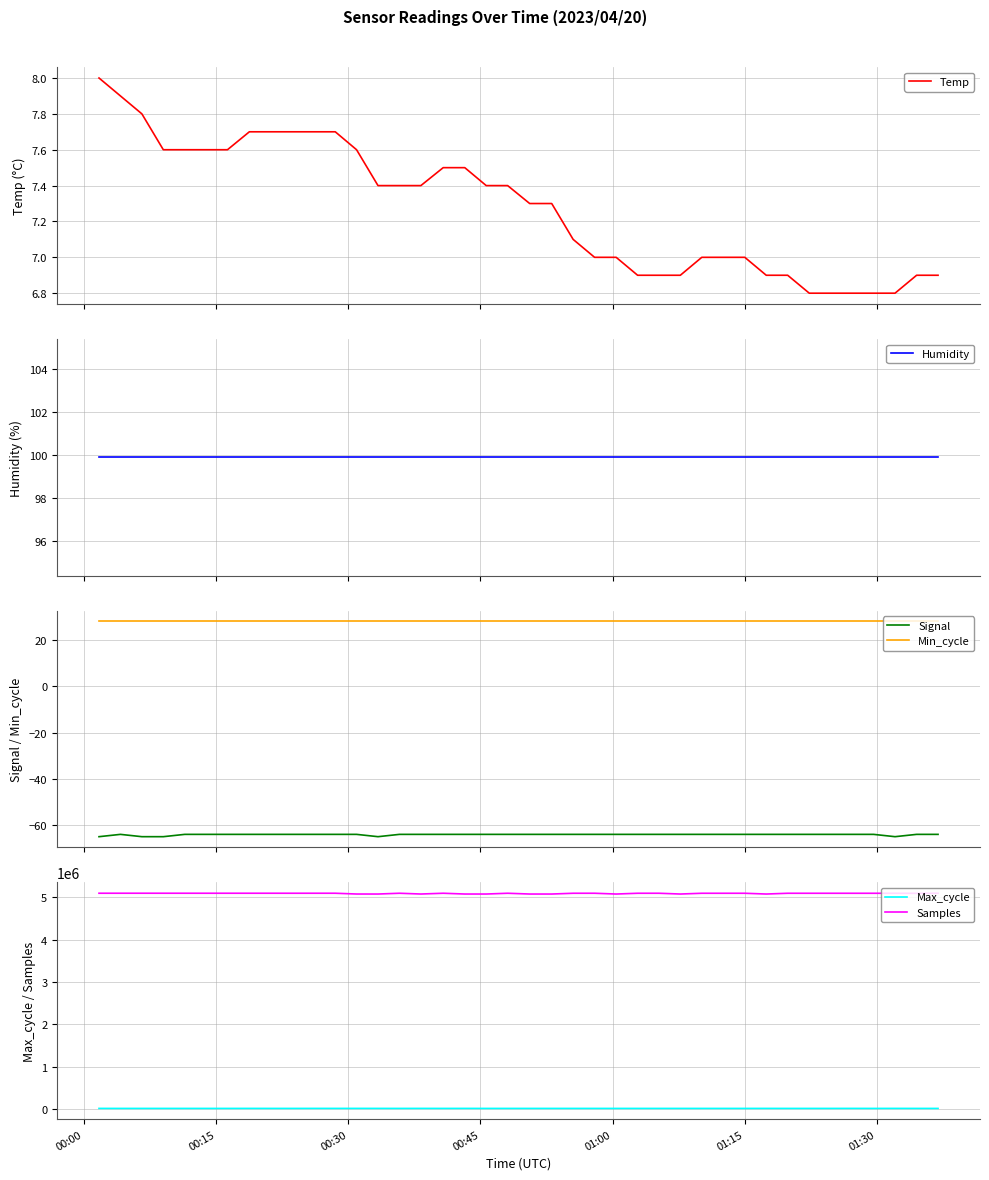

What is the value of the Temp point at the 37th from the left?

6.8